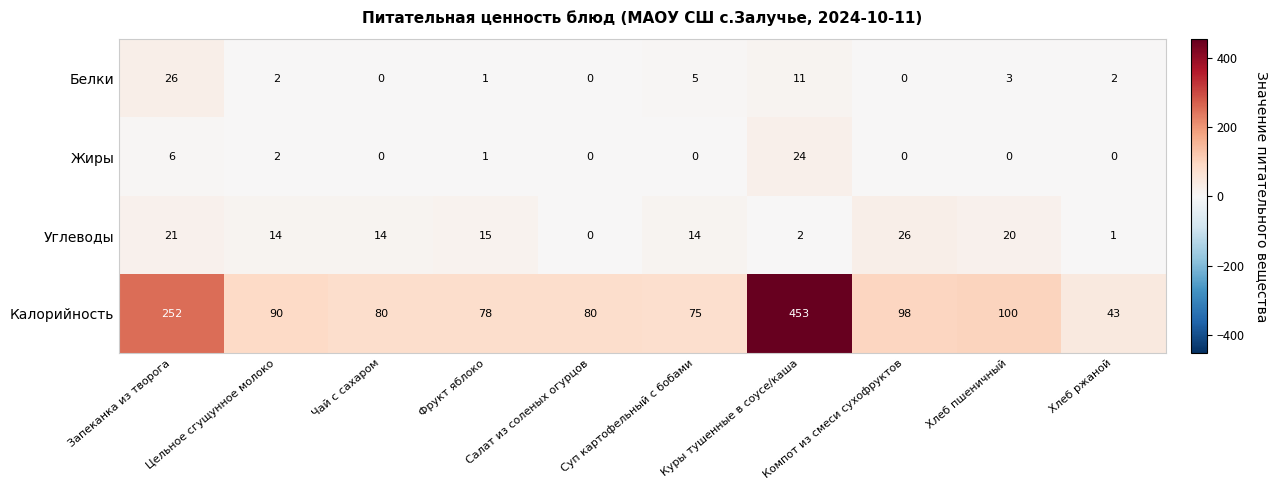

The Белки series shows 0 at Салат из соленых огурцов. True or false?

True